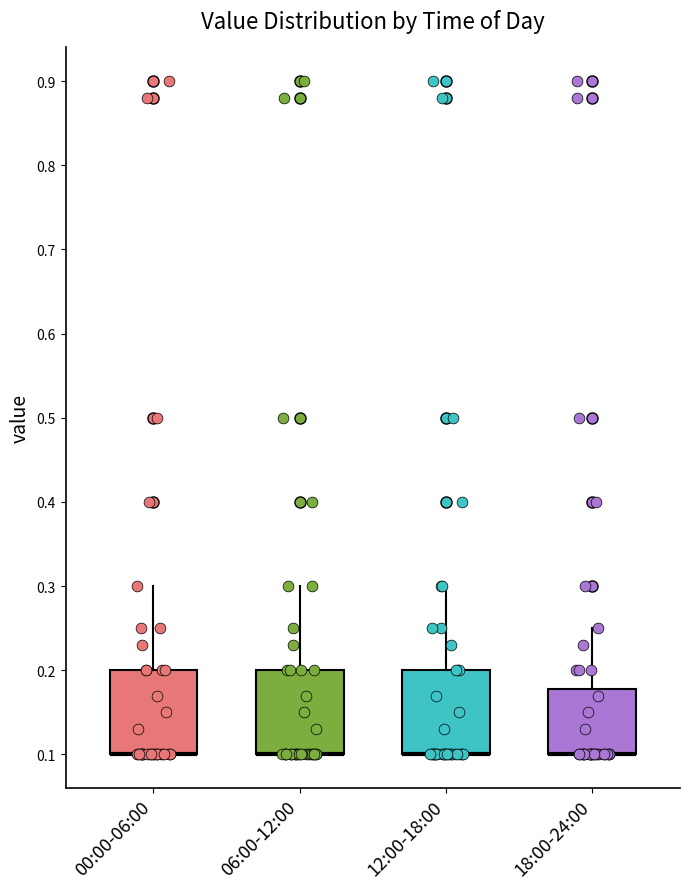

Reading left to right, transcribe this box plot: for each box, give where its median line is, the range the box spans, and where its two whiskers end, as read against the y-axis. The values are not printed on the chart, so give them approximately, as read against the axis.

00:00-06:00: median 0.10 (drawn on the box's lower edge), box 0.10 to 0.20, whiskers 0.10 to 0.30
06:00-12:00: median 0.10 (drawn on the box's lower edge), box 0.10 to 0.20, whiskers 0.10 to 0.30
12:00-18:00: median 0.10 (drawn on the box's lower edge), box 0.10 to 0.20, whiskers 0.10 to 0.30
18:00-24:00: median 0.10 (drawn on the box's lower edge), box 0.10 to 0.18, whiskers 0.10 to 0.25